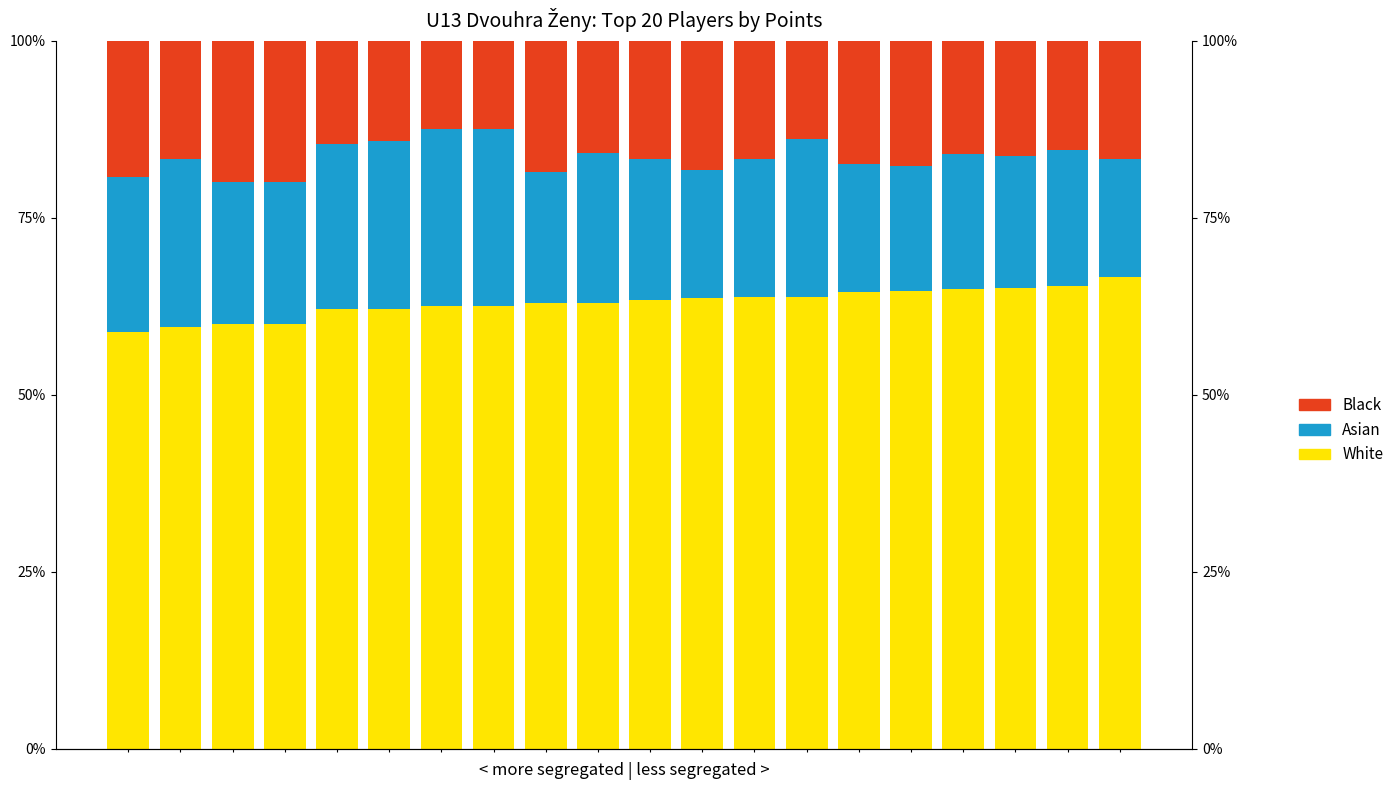

What is the difference between the second highest and minimum values in the Asian series?

0.1